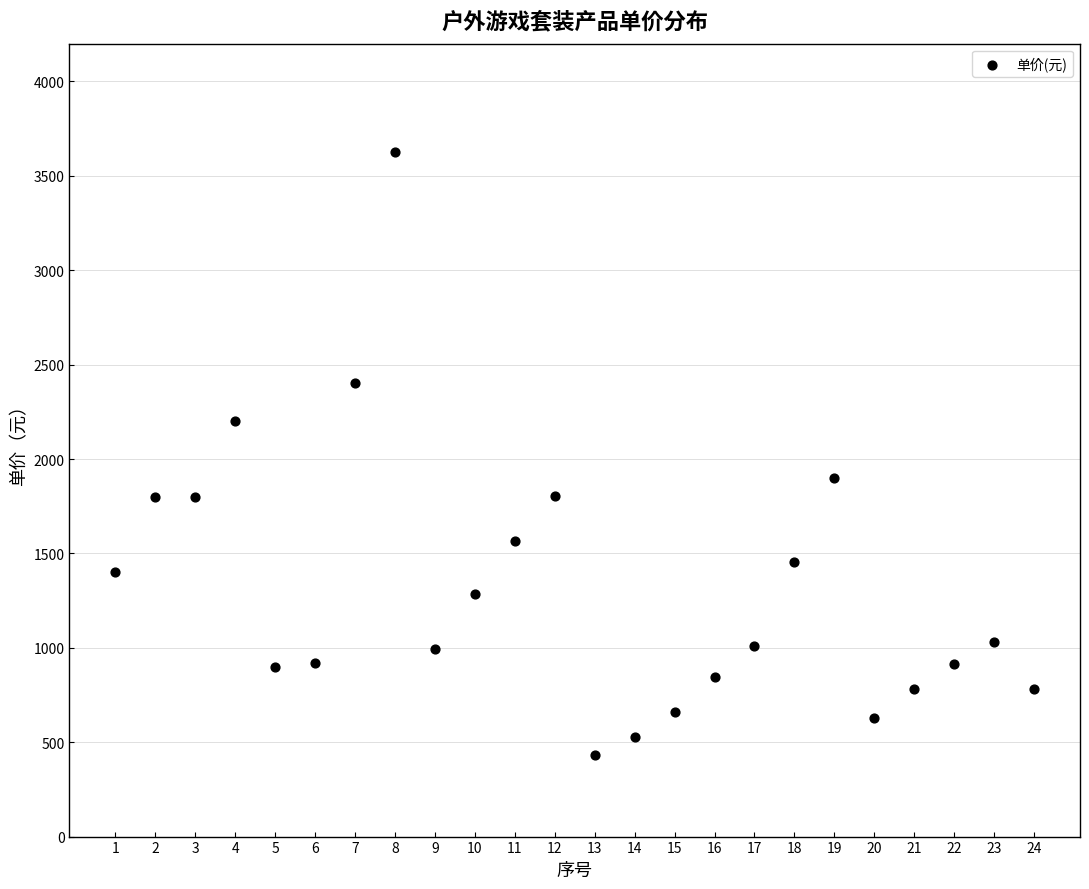

What is the range of X values (max minus min)?

23